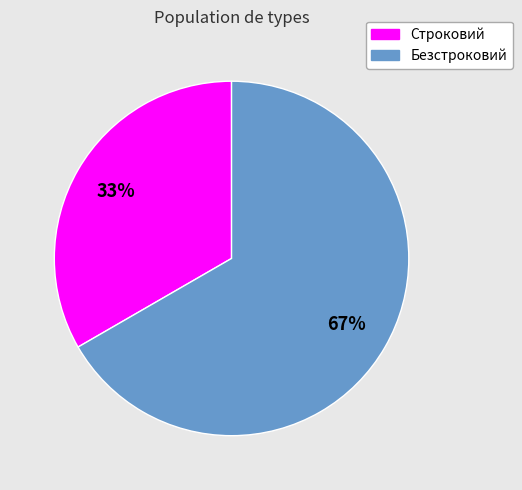

To the nearest percent, what percentage of the pie is Строковий?

33%